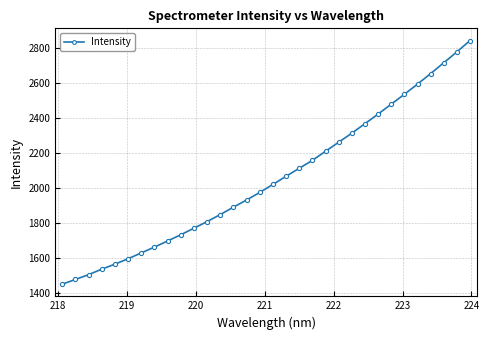

What is the minimum value shown in the chart?

1448.7